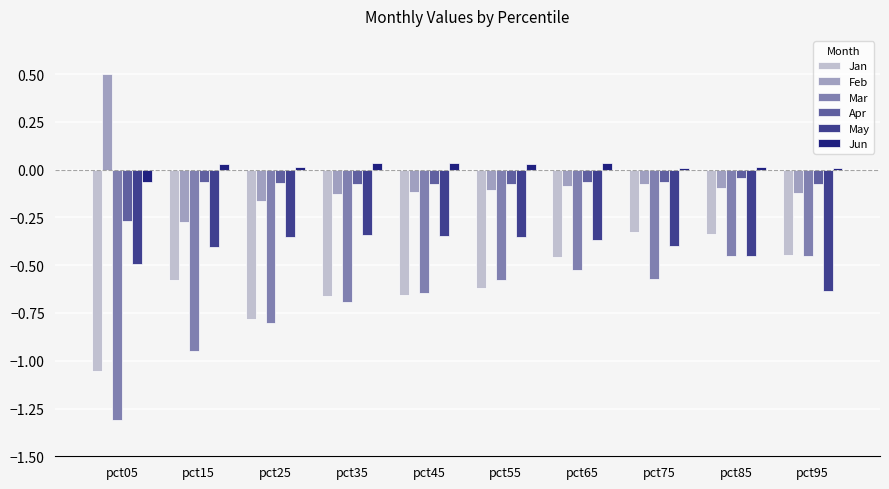

At how many categories does at least one series exceed -1?

10